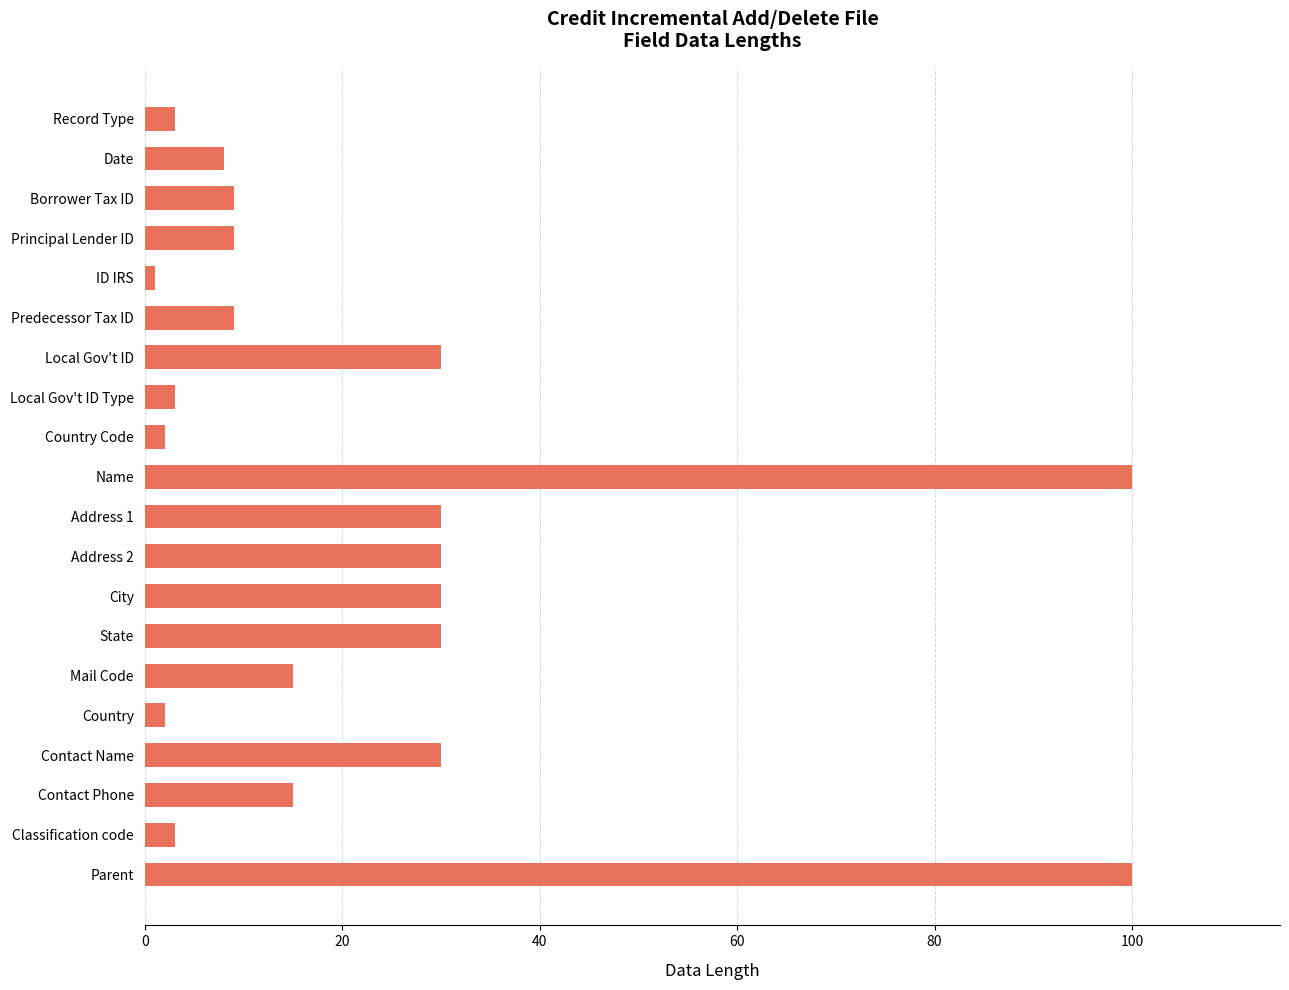

How many values are below 15?

10